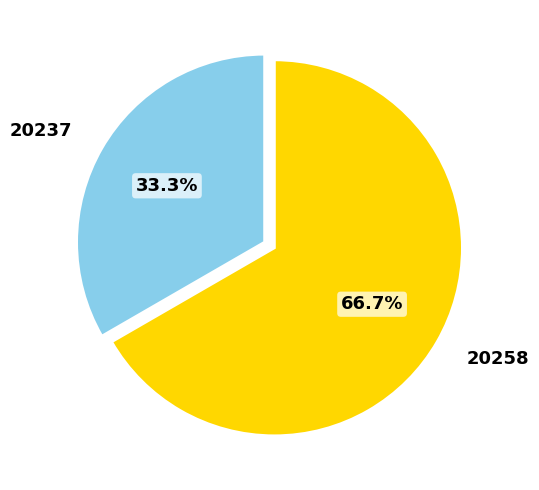

To the nearest percent, what is the difference between the largest and smallest slice percentages?

33%